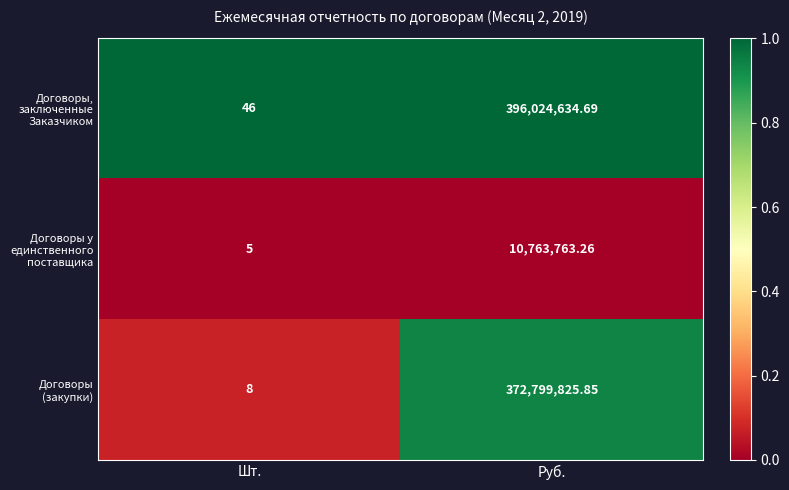

Which label corresponds to the smallest value in the chart?

Шт.